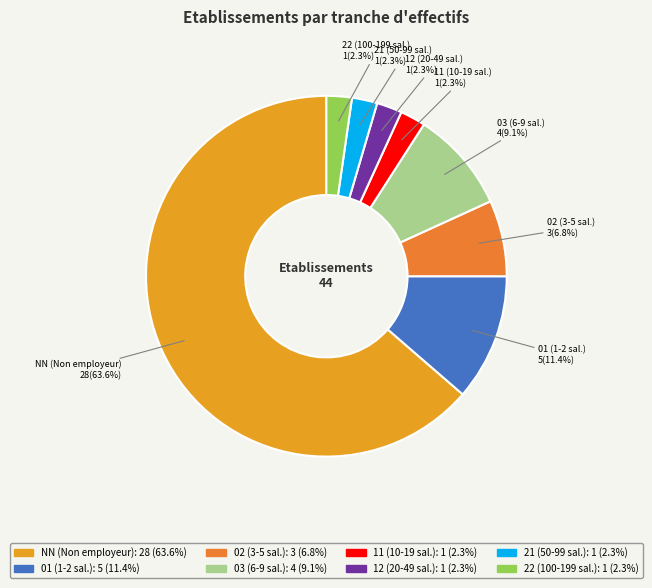

To the nearest percent, what is the difference between the 03 and 22 slice percentages?

7%